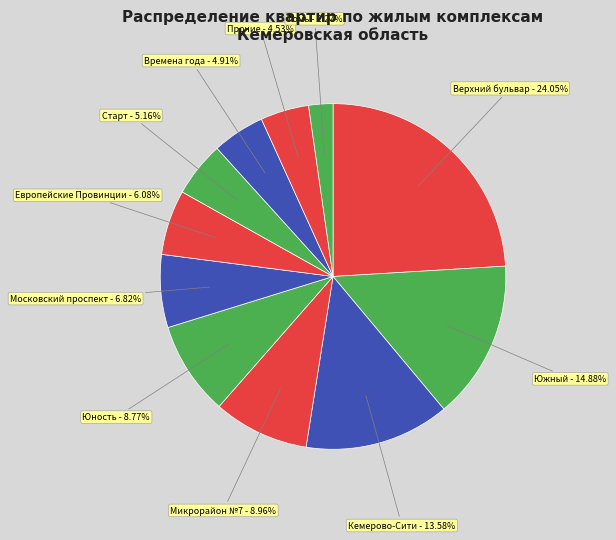

How many segments does this pie chart have?

11